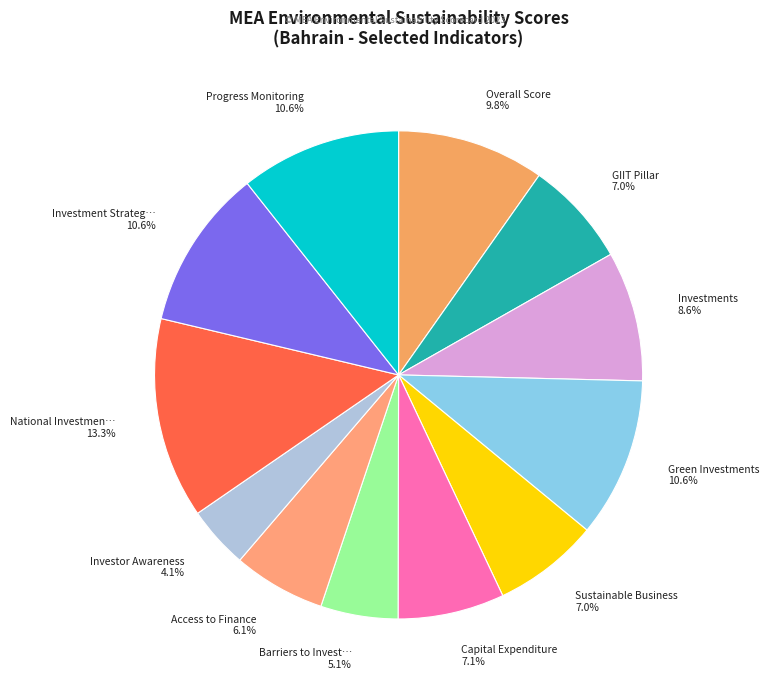

Is there any slice that represents more than half of the pie?

No